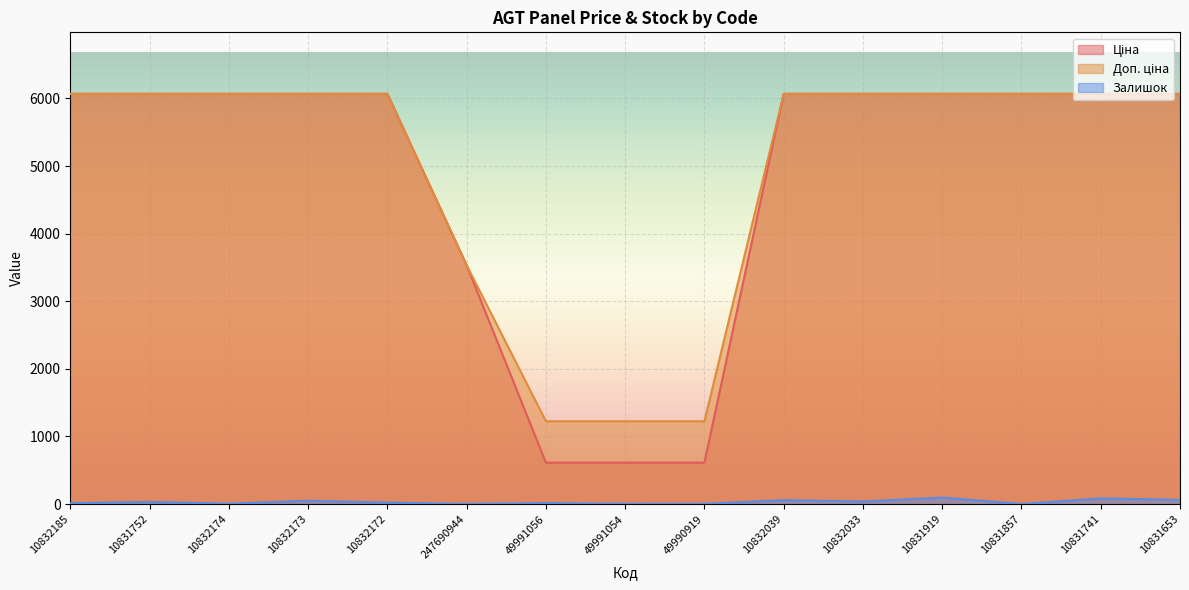

What are all the series names shown in the legend?

Ціна, Доп. ціна, Залишок